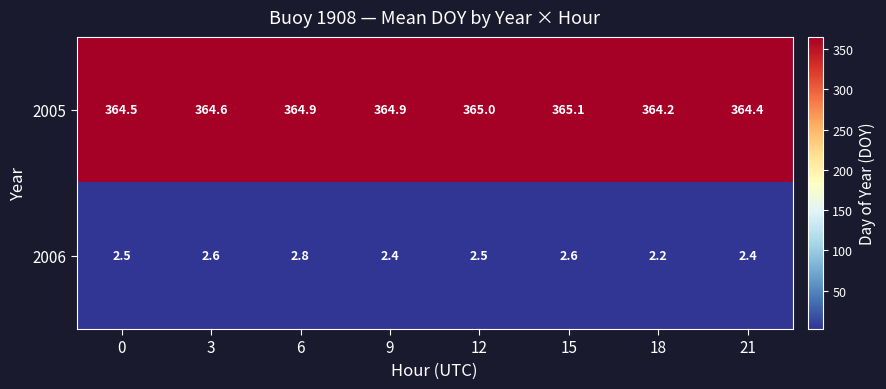

The 2006 series shows 2.2 at 18. True or false?

True